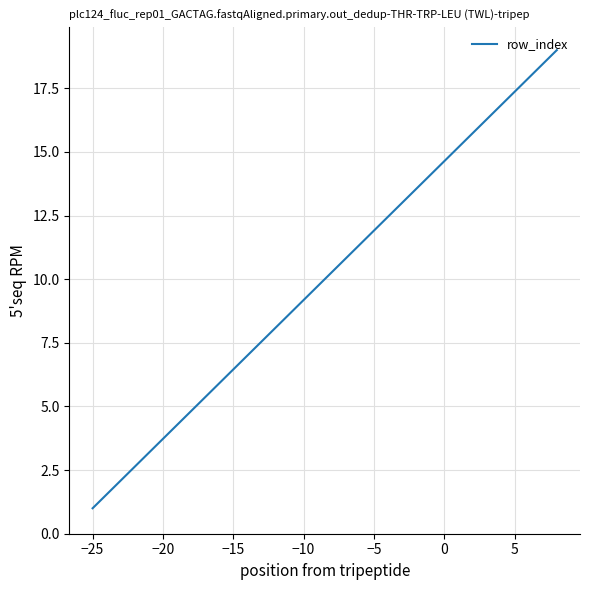

What is the maximum value shown in the chart?

19